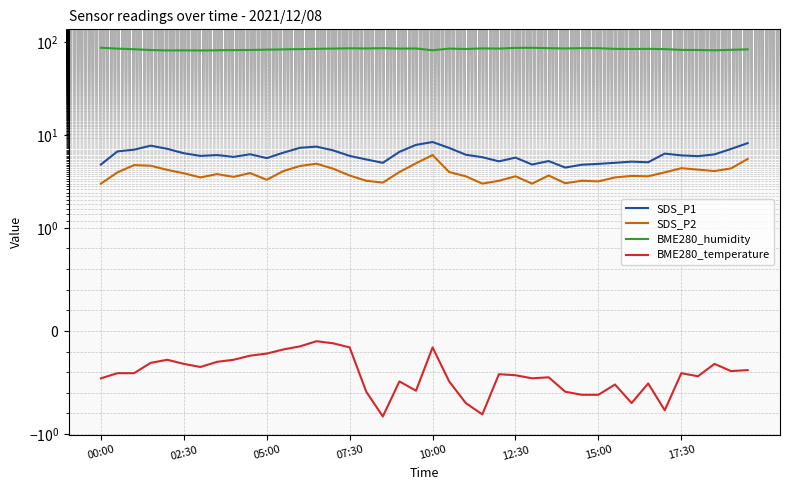

True or false: SDS_P1 and SDS_P2 cross at least once.

False